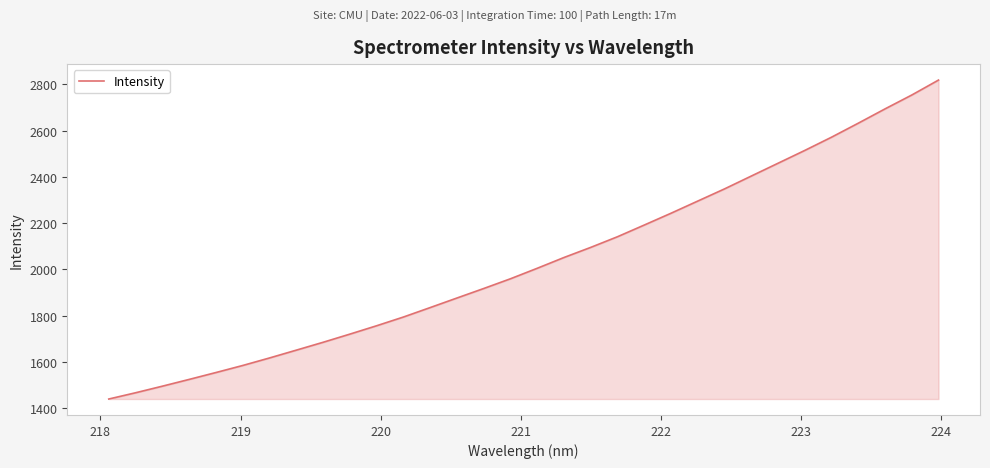

What is the difference between the maximum and minimum values?

1377.8